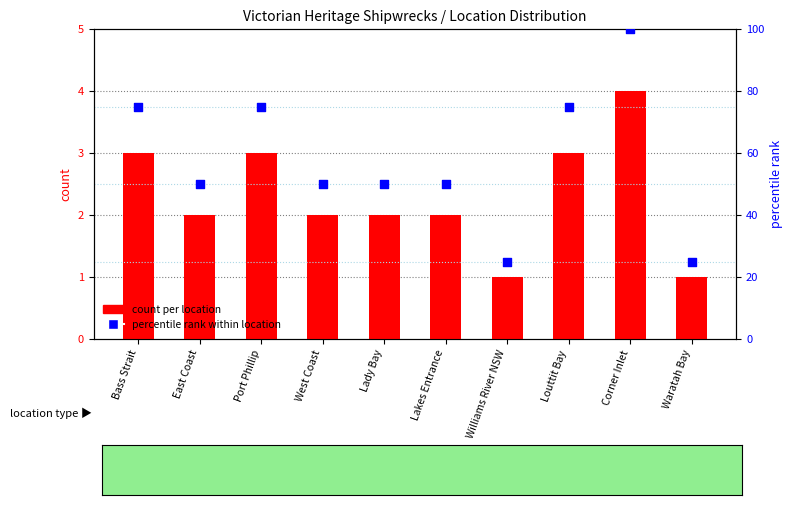

Which series has the largest Y range (max minus min)?

percentile rank within location